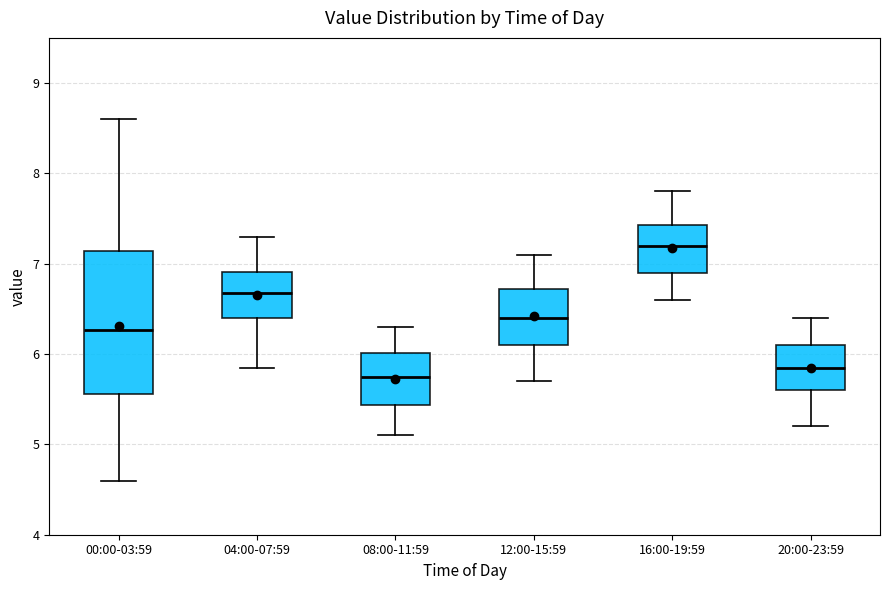

Which box is the tallest, from its lower edge to its upper edge?

00:00-03:59